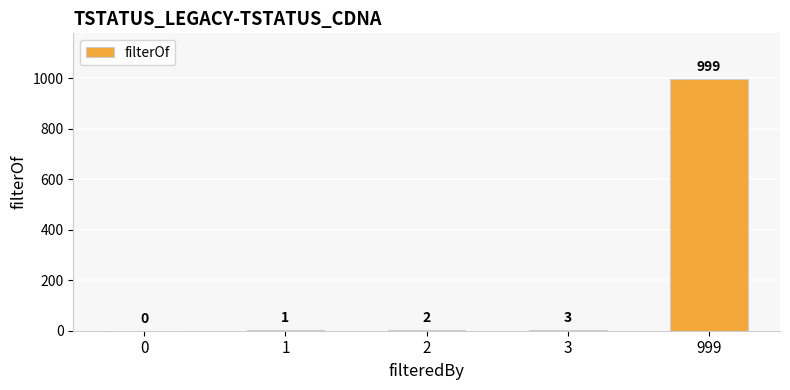

What is the sum of all values?

1005